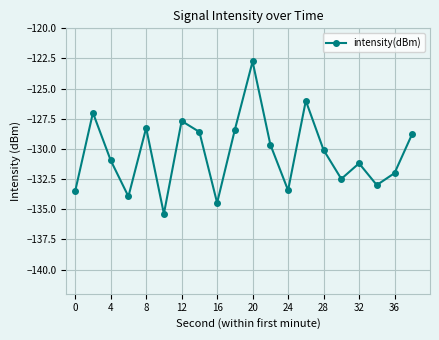

How many data points does each series have?

20